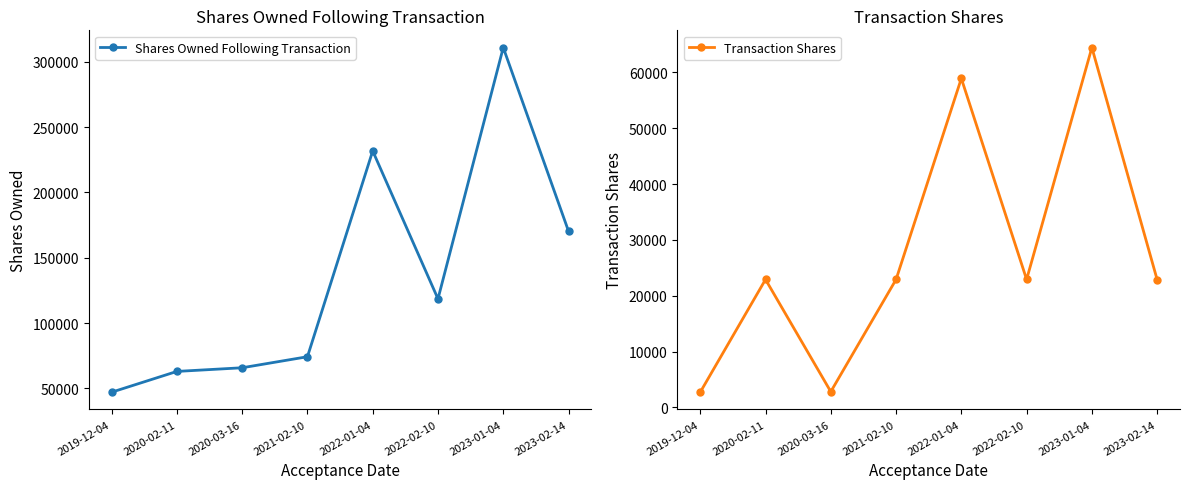

What is the sum of the Shares Owned Following Transaction values at 2023-01-04 and 2020-03-16?

376602